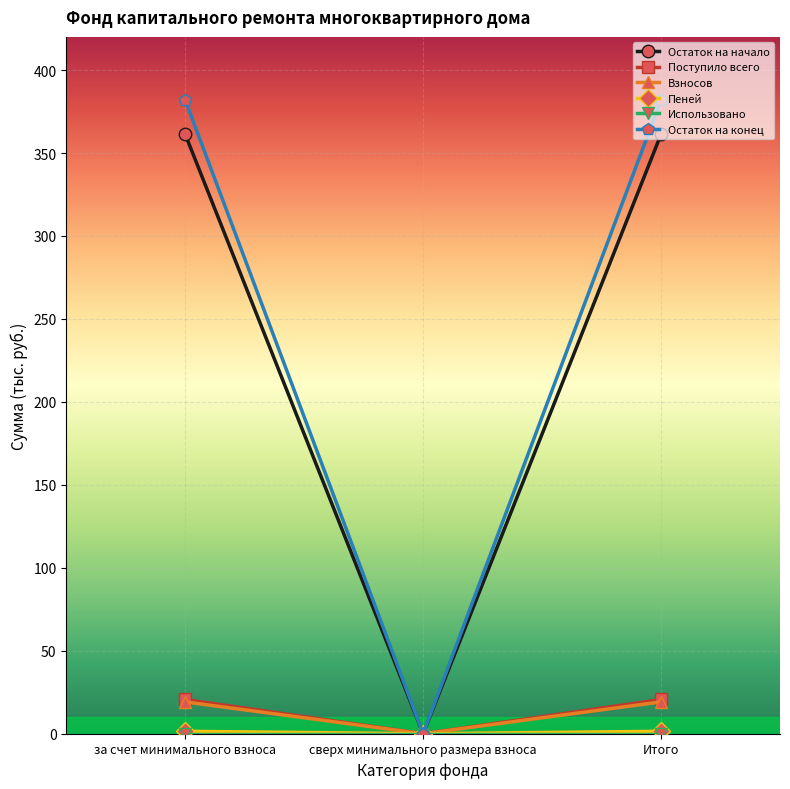

Which category has the lowest value in the Остаток на конец series?

сверх минимального размера взноса